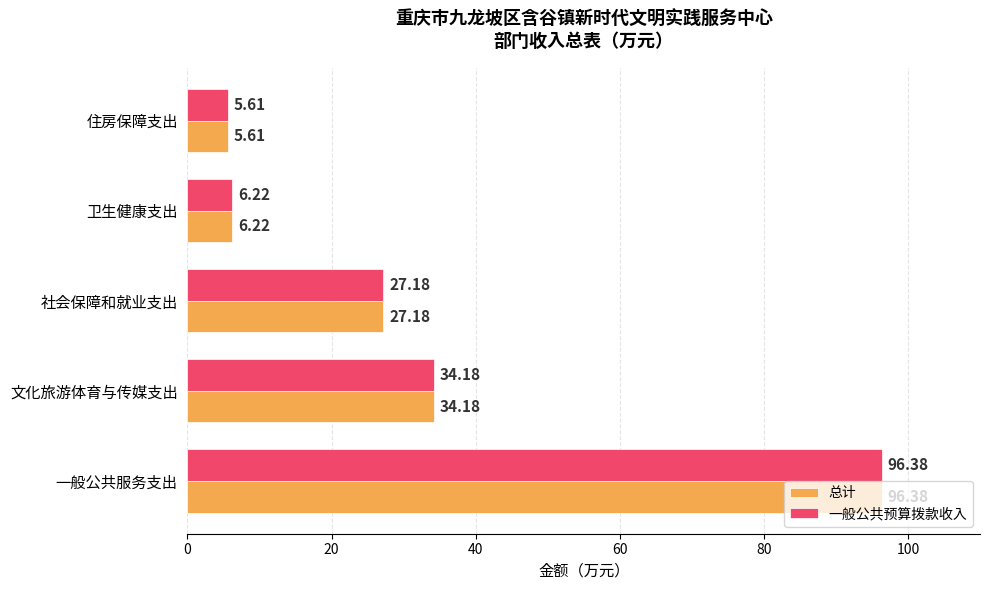

How many data points in 总计 are above 27?

3